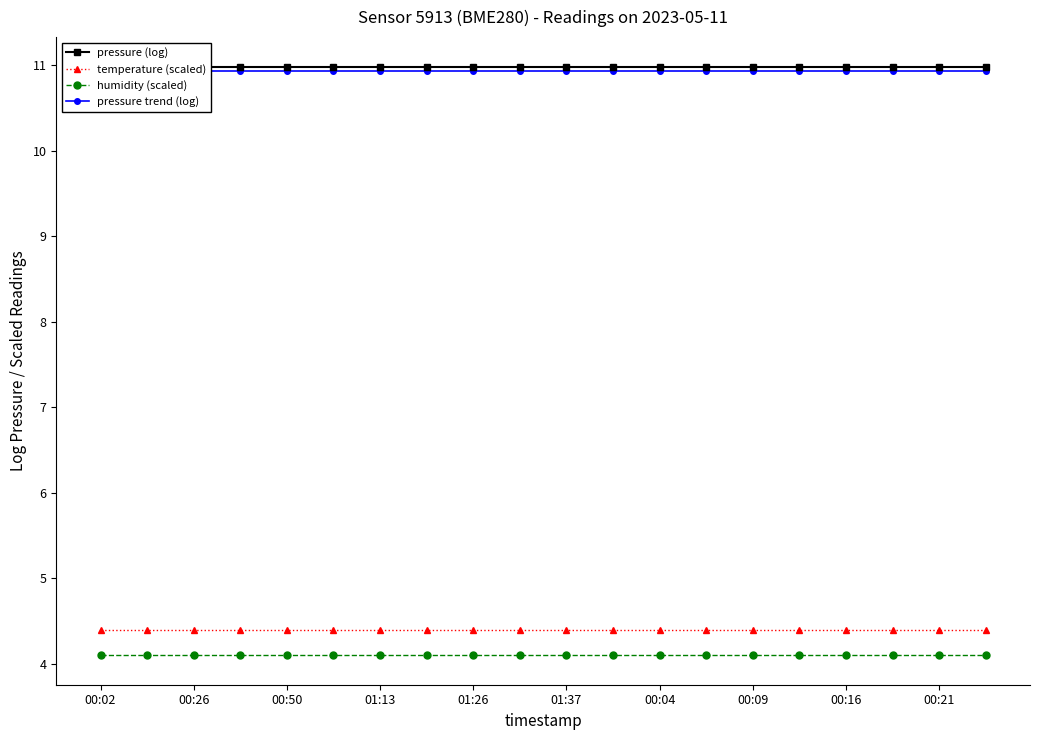

Which series has the widest spread of values?

pressure (log)